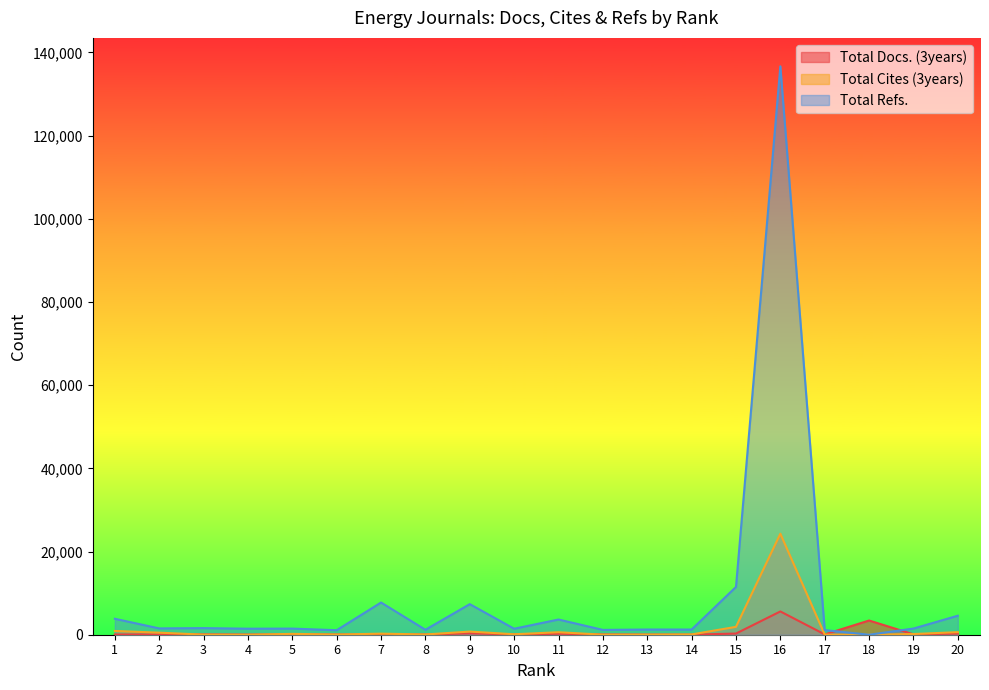

What are all the series names shown in the legend?

Total Docs. (3years), Total Cites (3years), Total Refs.